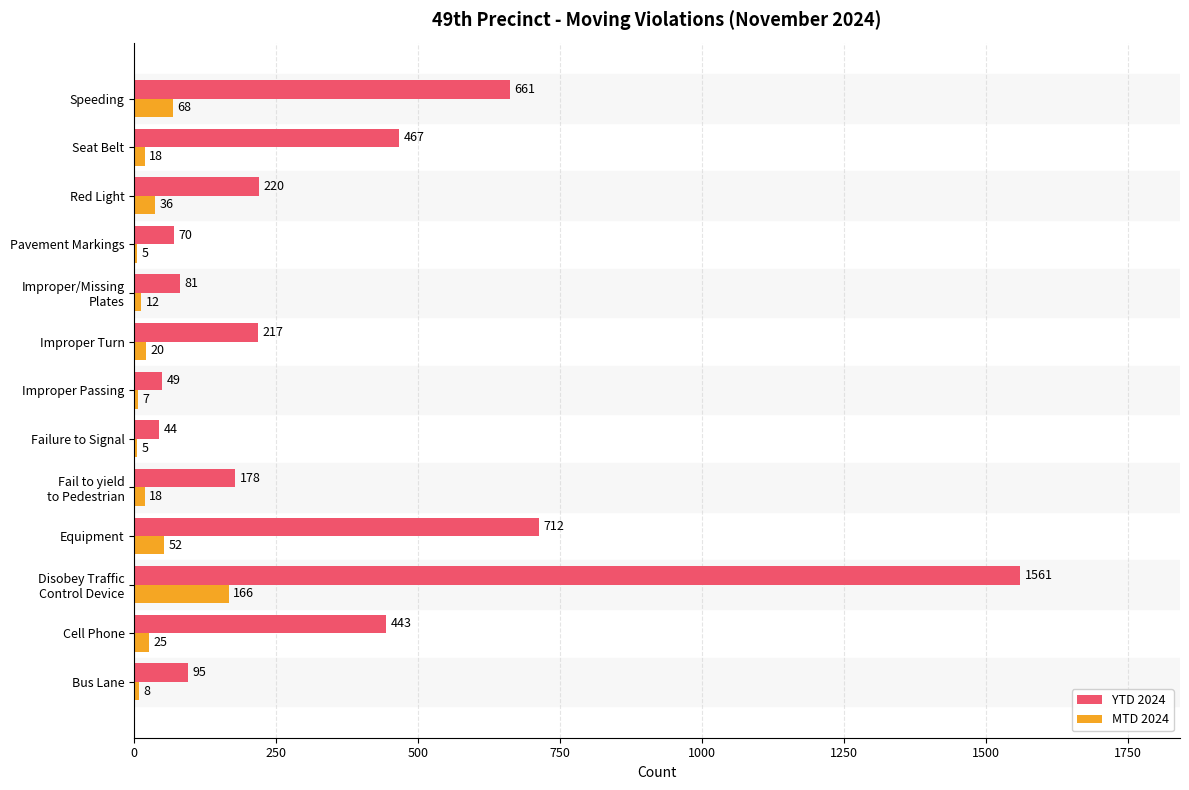

What is the sum of all YTD 2024 values?

4798